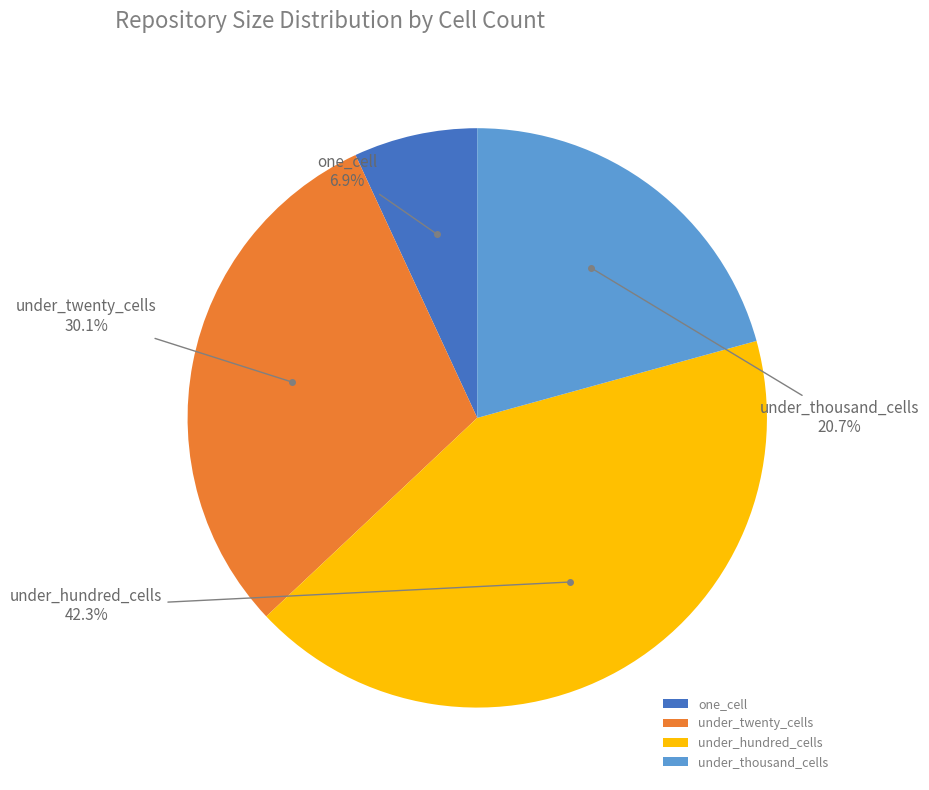

Which has a higher value, one_cell or under_hundred_cells?

under_hundred_cells